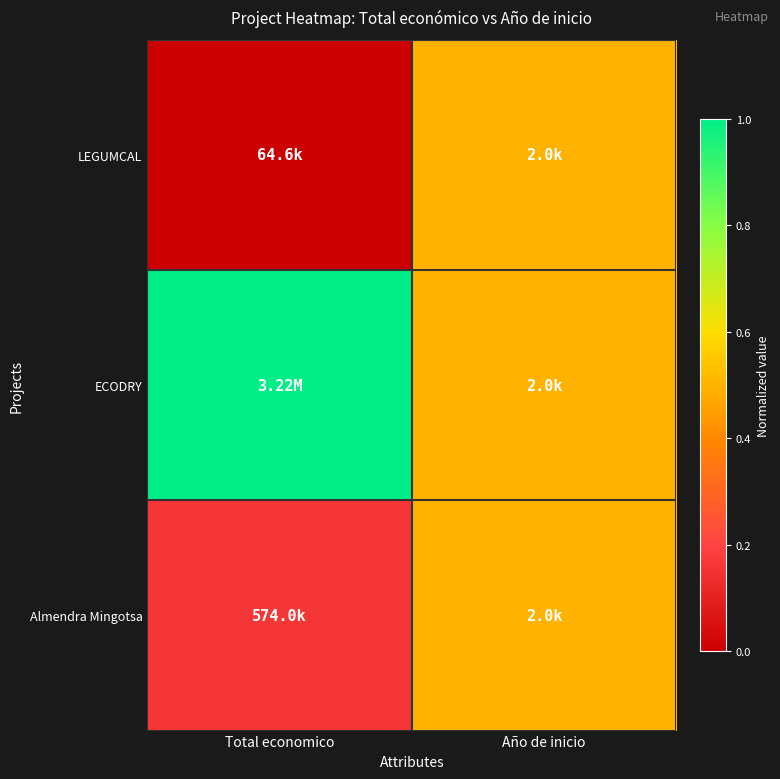

What is the difference between the highest and lowest values at Total economico?

1.0